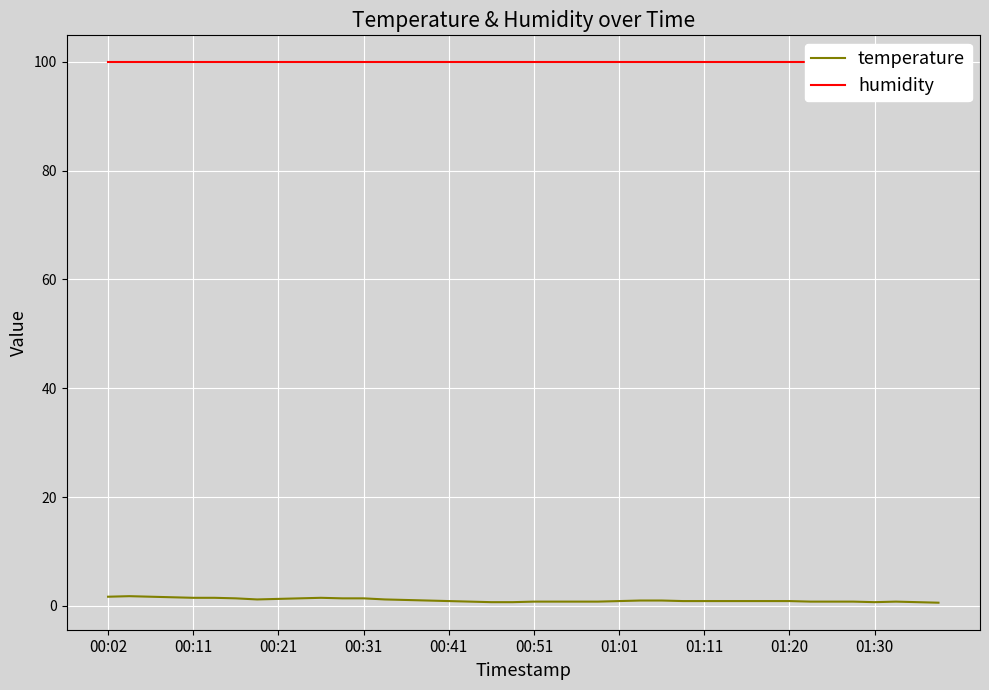

How many lines are shown in the chart?

2